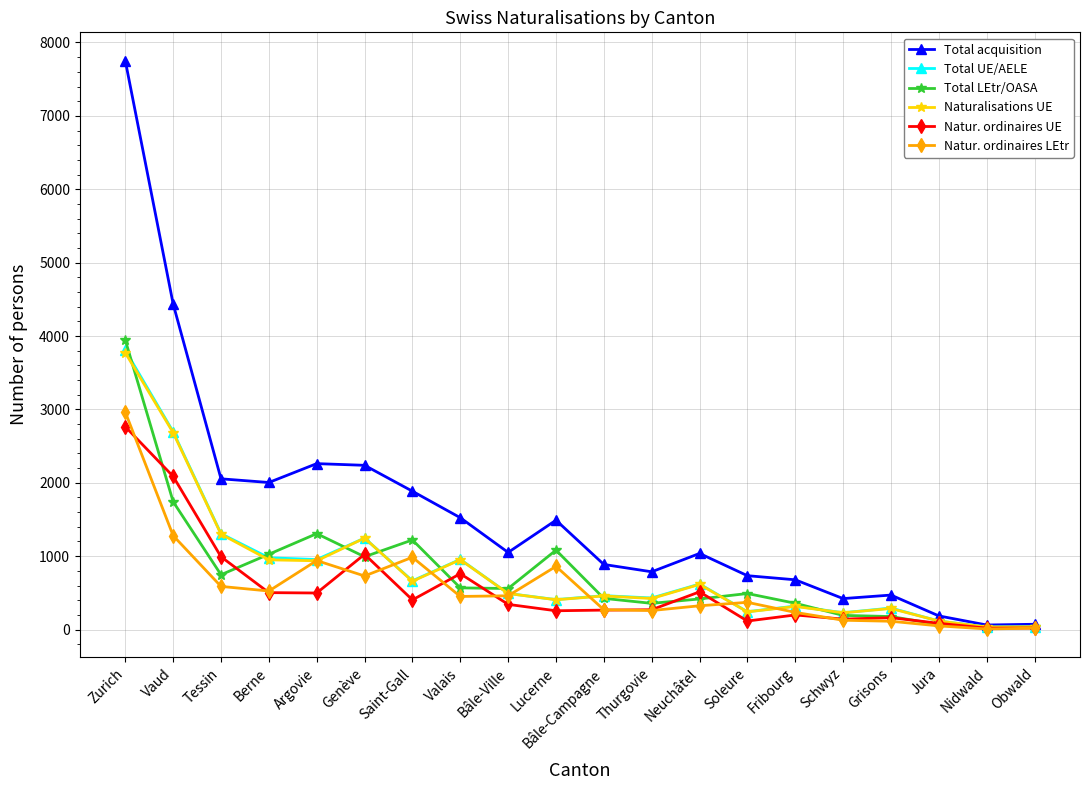

What is the value of the Naturalisations UE point at the 18th from the left?

116